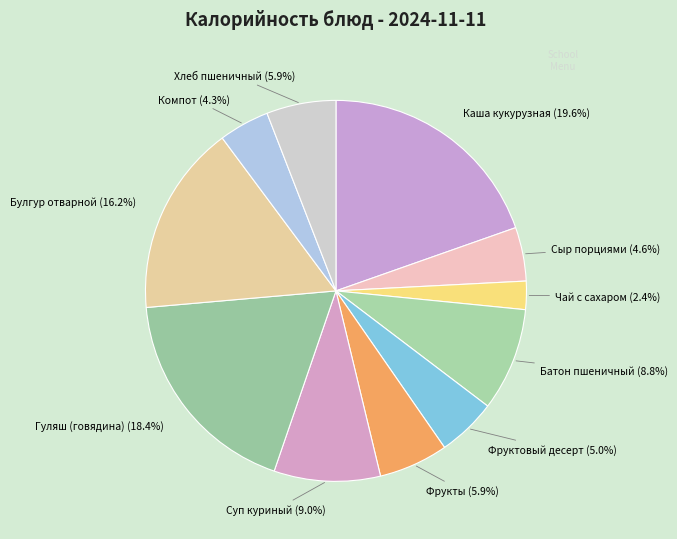

Approximately how many times larger is the value at Булгур отварной compared to Гуляш (говядина)?

0.9